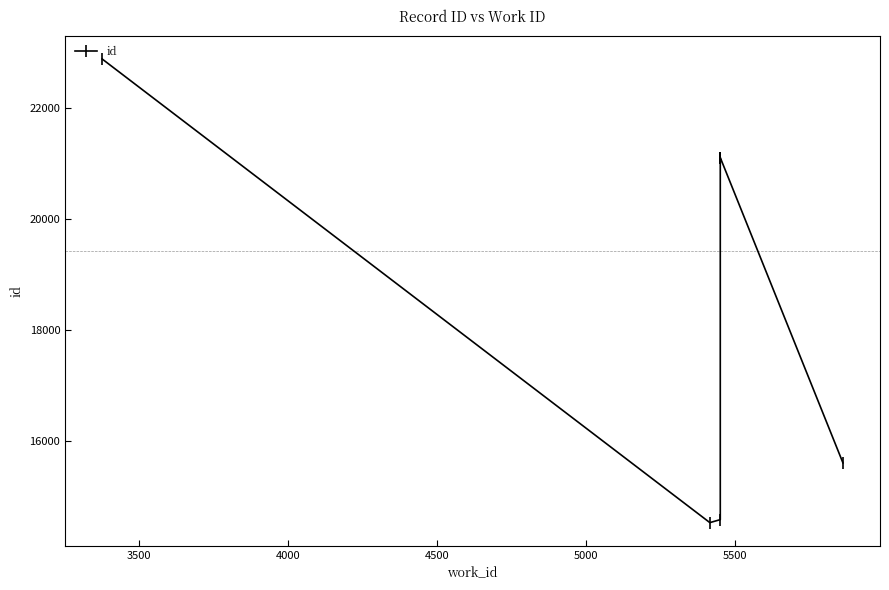

How many lines are shown in the chart?

1